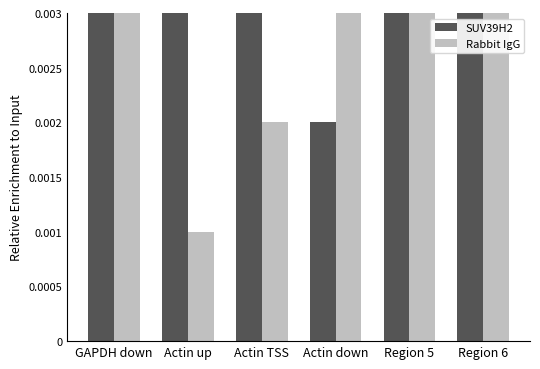

True or false: Rabbit IgG has a value of 0.0 at Region 6.

False